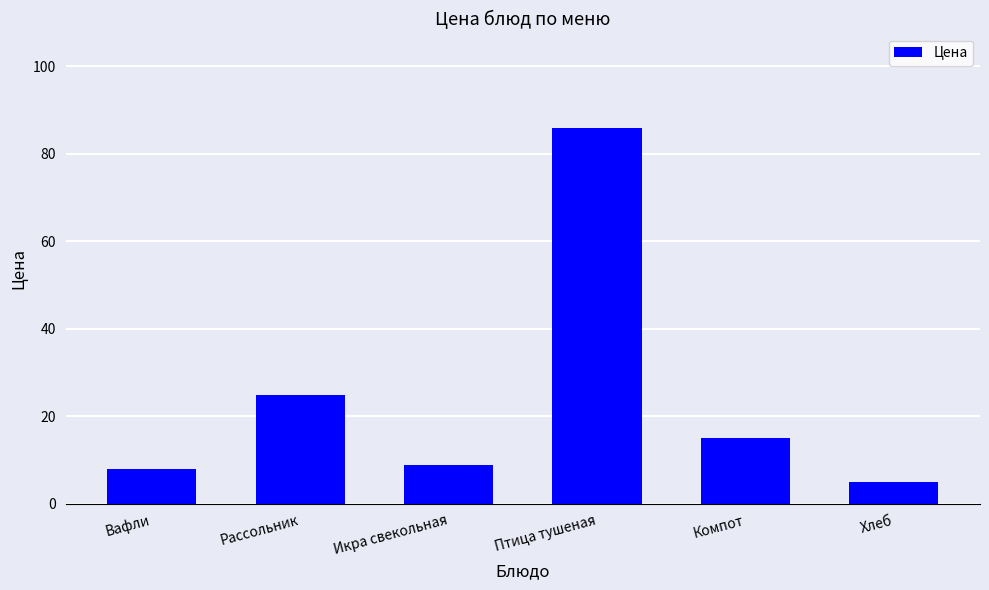

Rank the categories by value from highest to lowest.

Птица тушеная, Рассольник, Компот, Икра свекольная, Вафли, Хлеб